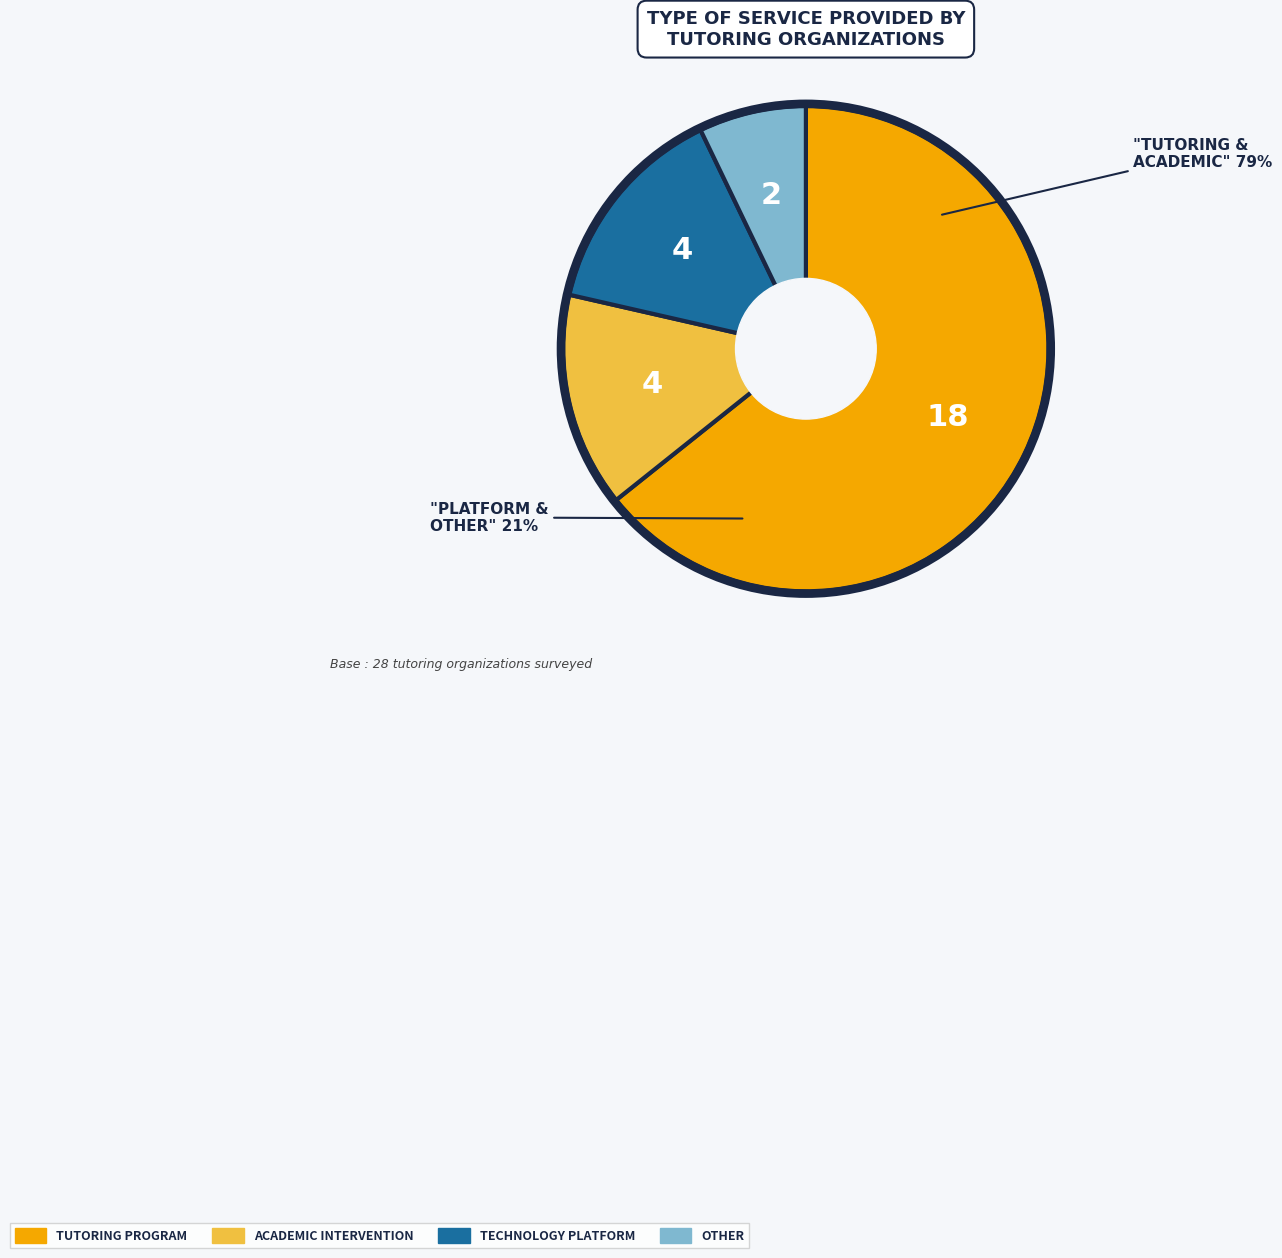

Count the number of slices in the pie.

4